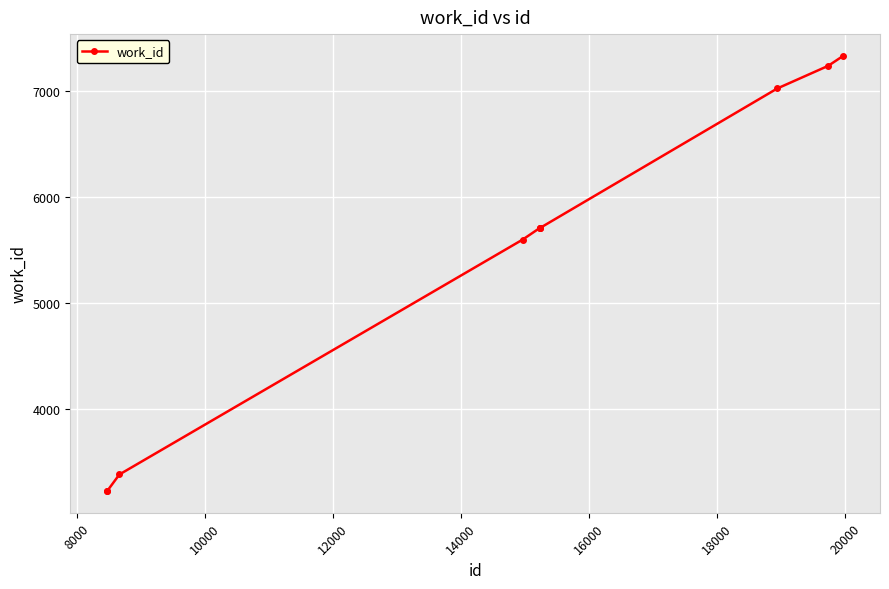

Reading left to right, extract all data points from this chart.

3224	3224	3380	5597	5709	5709	5709	7024	7238	7332